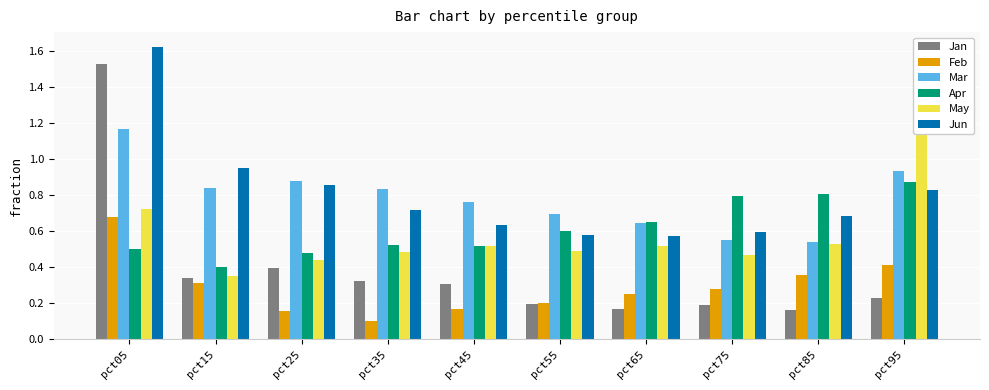

How many groups of bars are there?

10